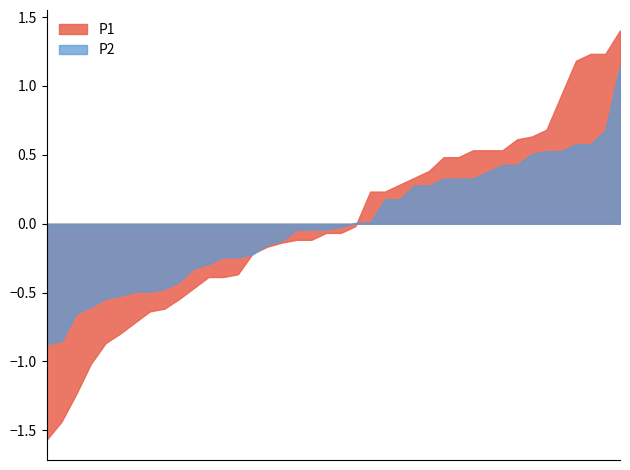

List the series in order of their peak value, lowest first.

P2, P1